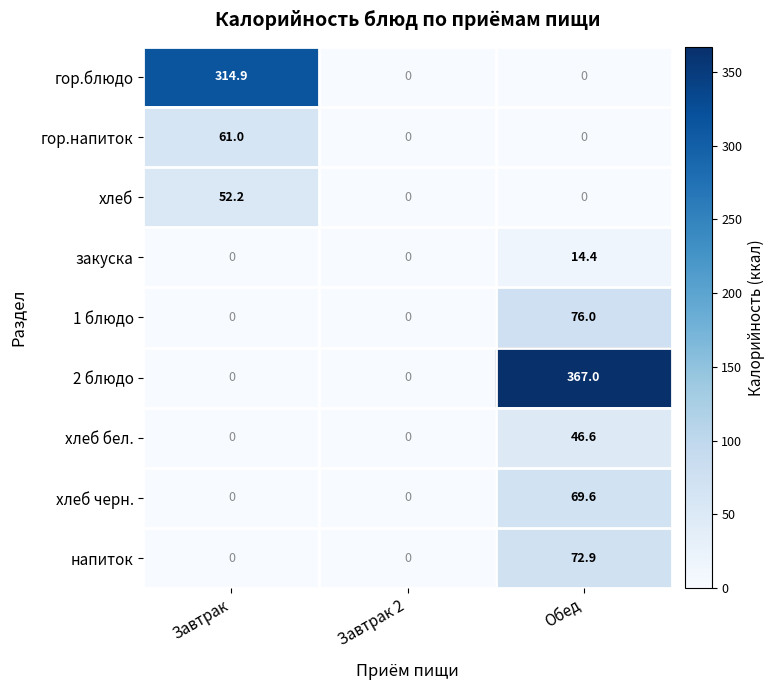

How many categories are shown in the chart?

3